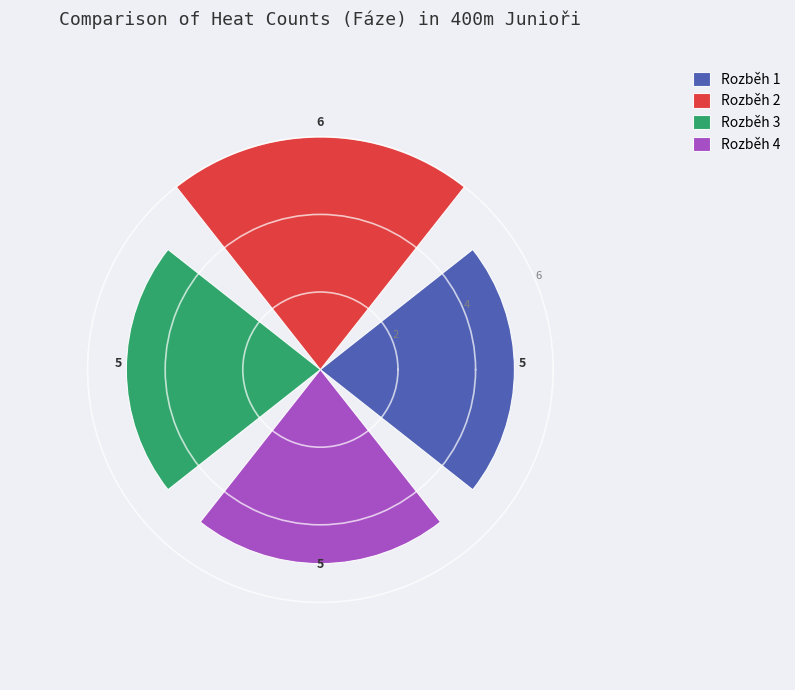

What is the smallest value displayed?

5